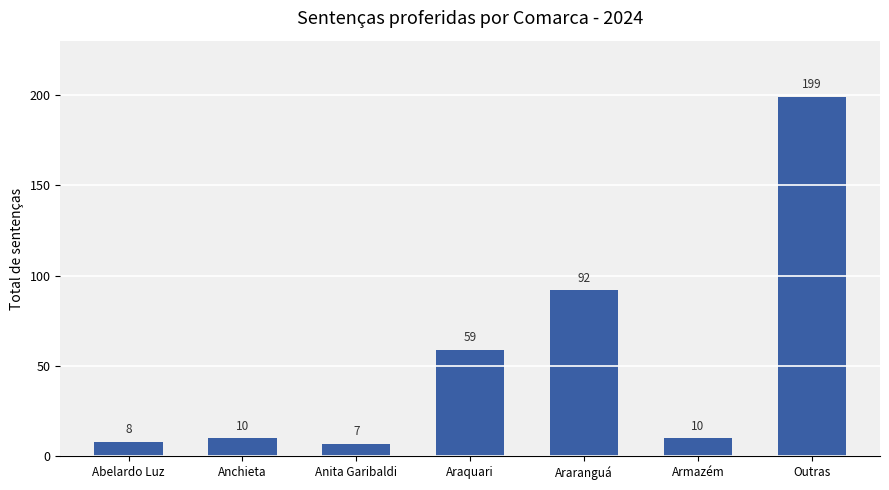

What position from the left is Anchieta?

2